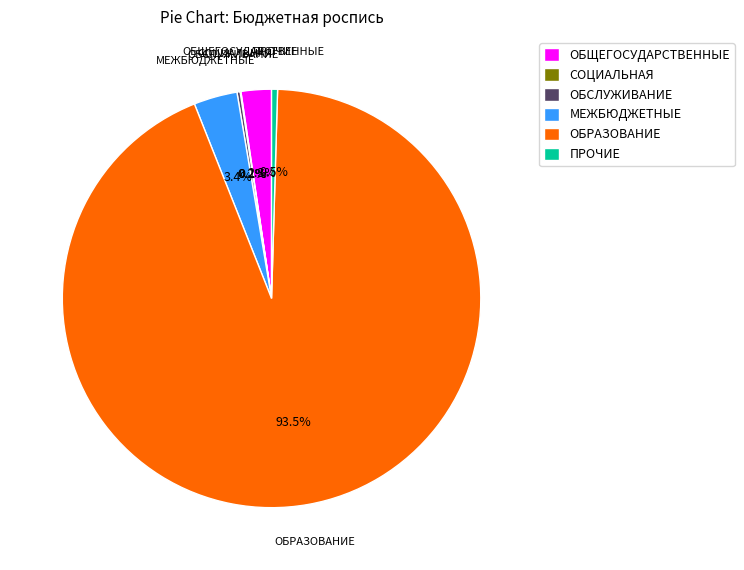

Is the sum of МЕЖБЮДЖЕТНЫЕ and ОБЩЕГОСУДАРСТВЕННЫЕ greater than half?

No